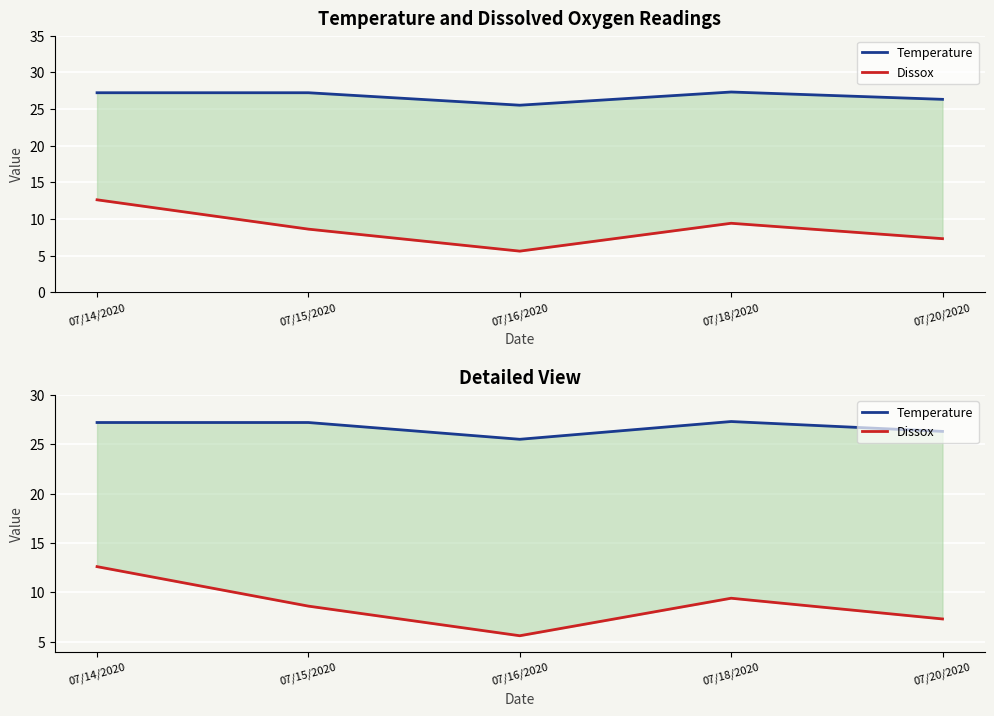

Reading left to right, list all the values displayed in this chart.

Temperature: 07/14/2020=27.2	07/15/2020=27.2	07/16/2020=25.5	07/18/2020=27.3	07/20/2020=26.3
Dissox: 07/14/2020=12.6	07/15/2020=8.6	07/16/2020=5.6	07/18/2020=9.4	07/20/2020=7.3